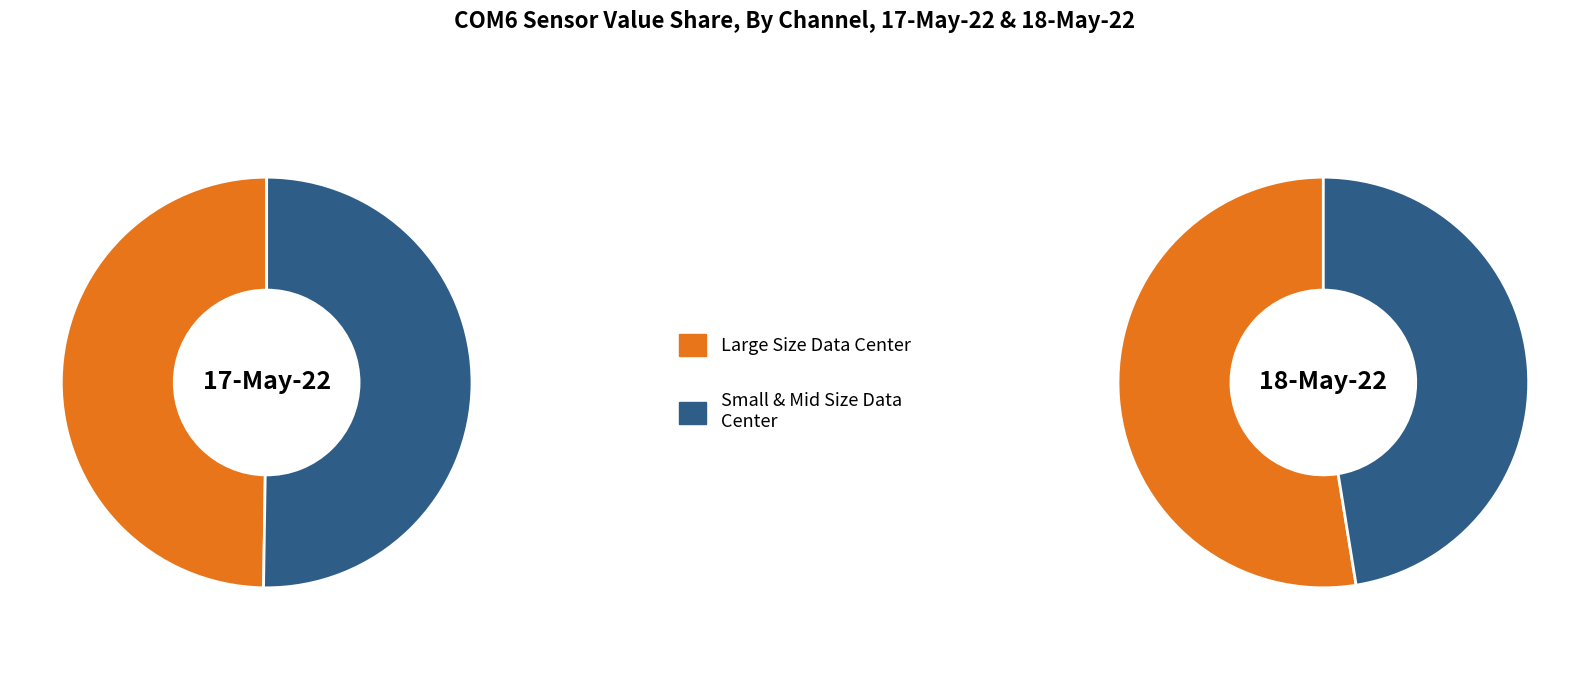

At 17-May-22, list the series in order from largest to smallest.

Small & Mid Size Data Center, Large Size Data Center